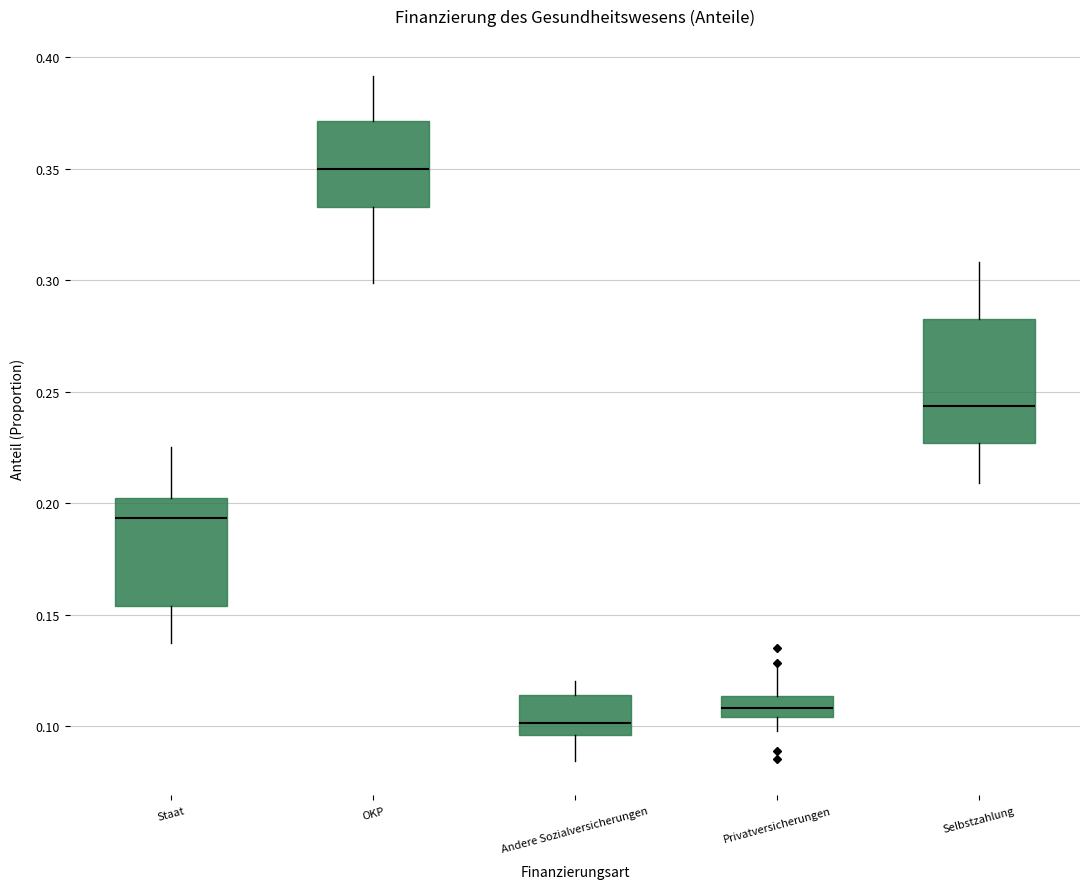

Where does the lower whisker of the box for Privatversicherungen end on the y-axis? The values are not printed on the chart, so give them approximately, as read against the axis.

0.100